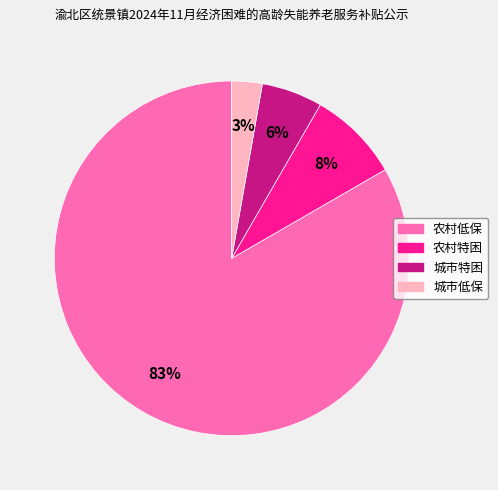

Count the number of slices in the pie.

4